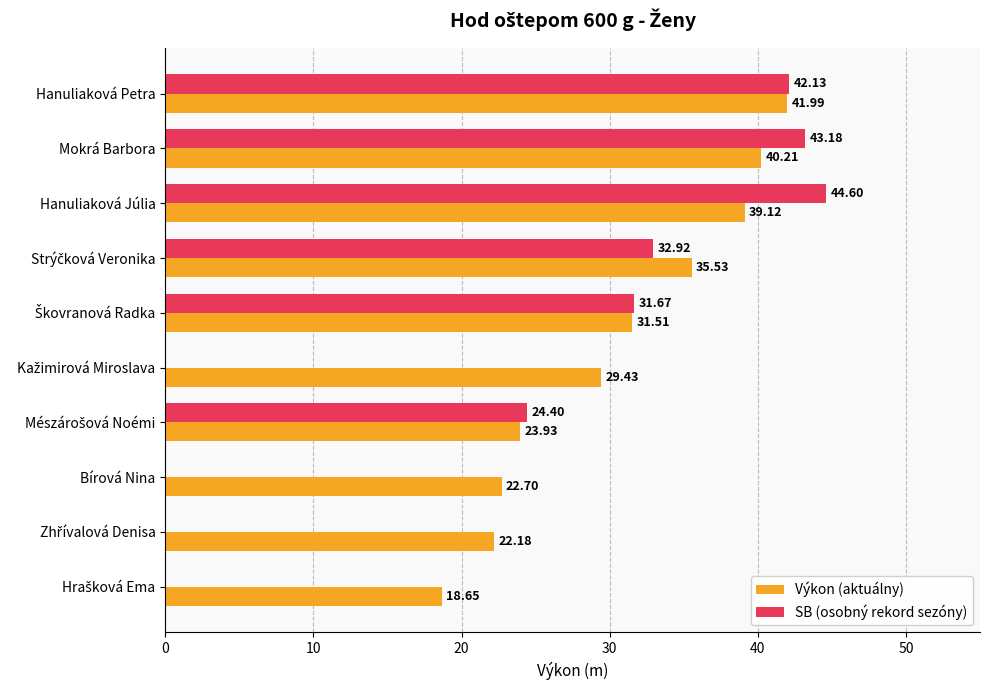

How many data points in Výkon (aktuálny) are above 31?

5